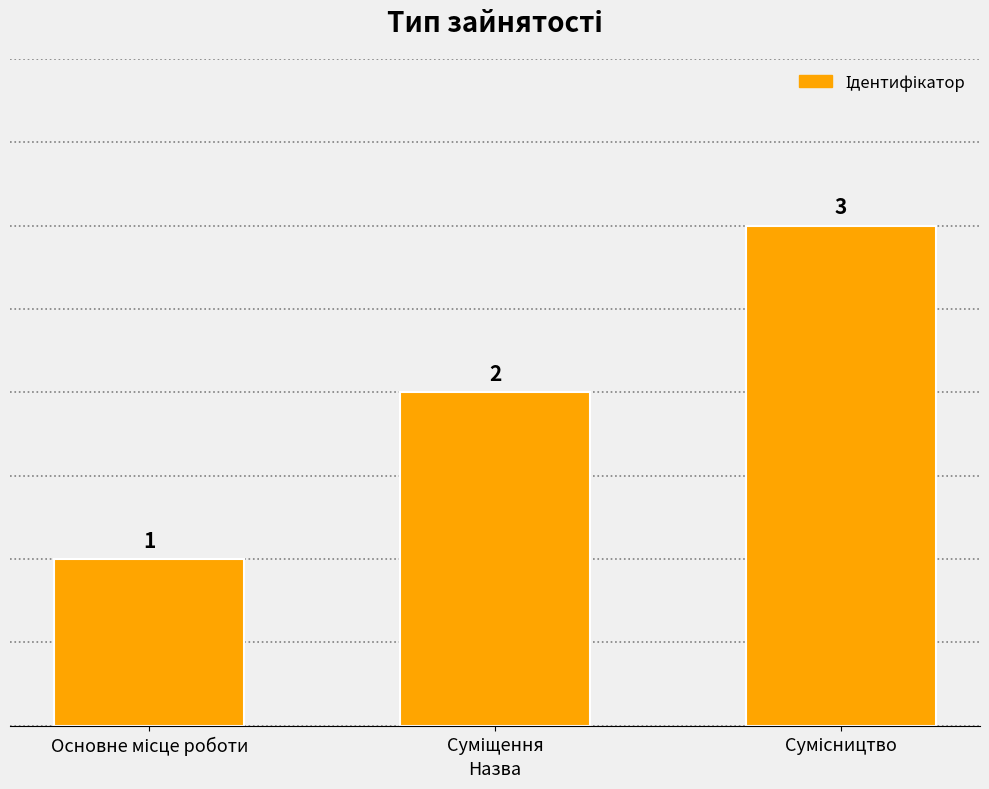

What is the difference between the maximum and minimum values?

2